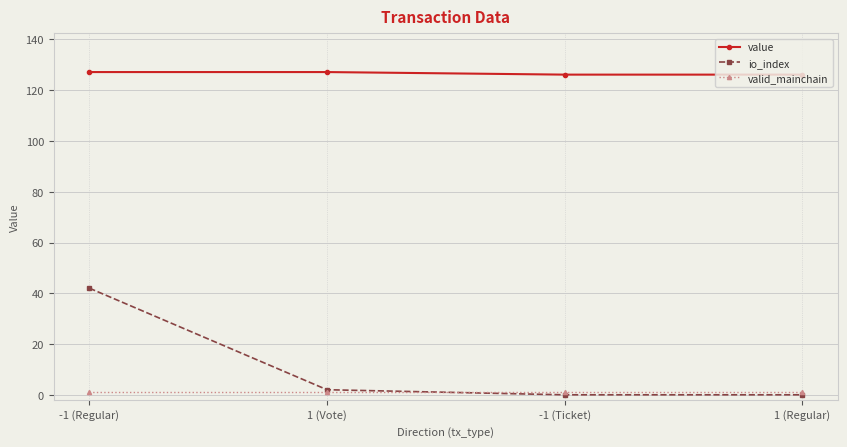

What is the value of the value point at the 2nd from the left?

127.2